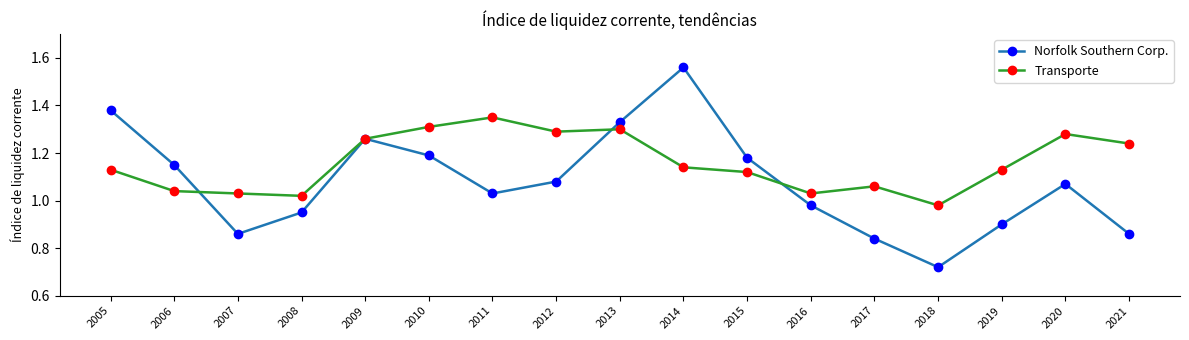

Which category has the highest value in the Norfolk Southern Corp. series?

2014